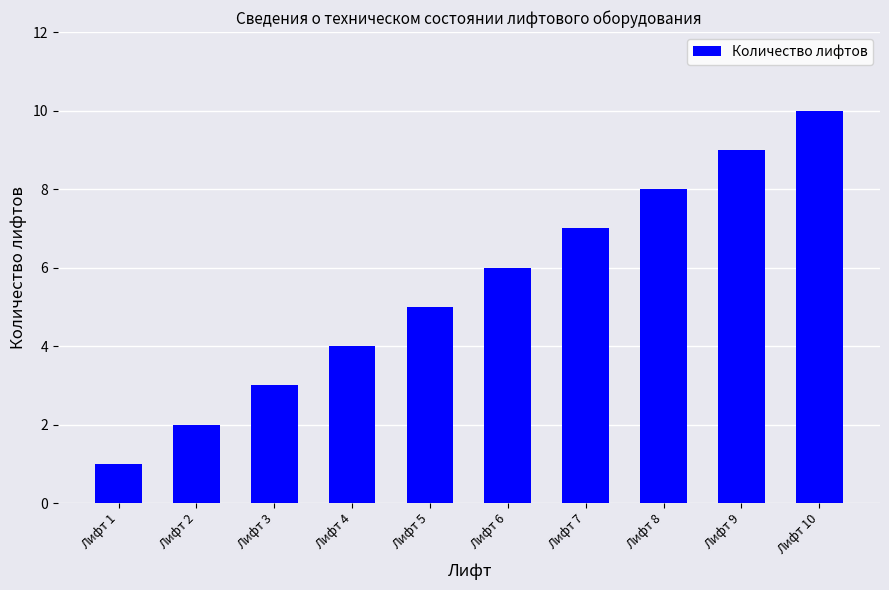

List the labels in order of value, smallest first.

Лифт 1, Лифт 2, Лифт 3, Лифт 4, Лифт 5, Лифт 6, Лифт 7, Лифт 8, Лифт 9, Лифт 10